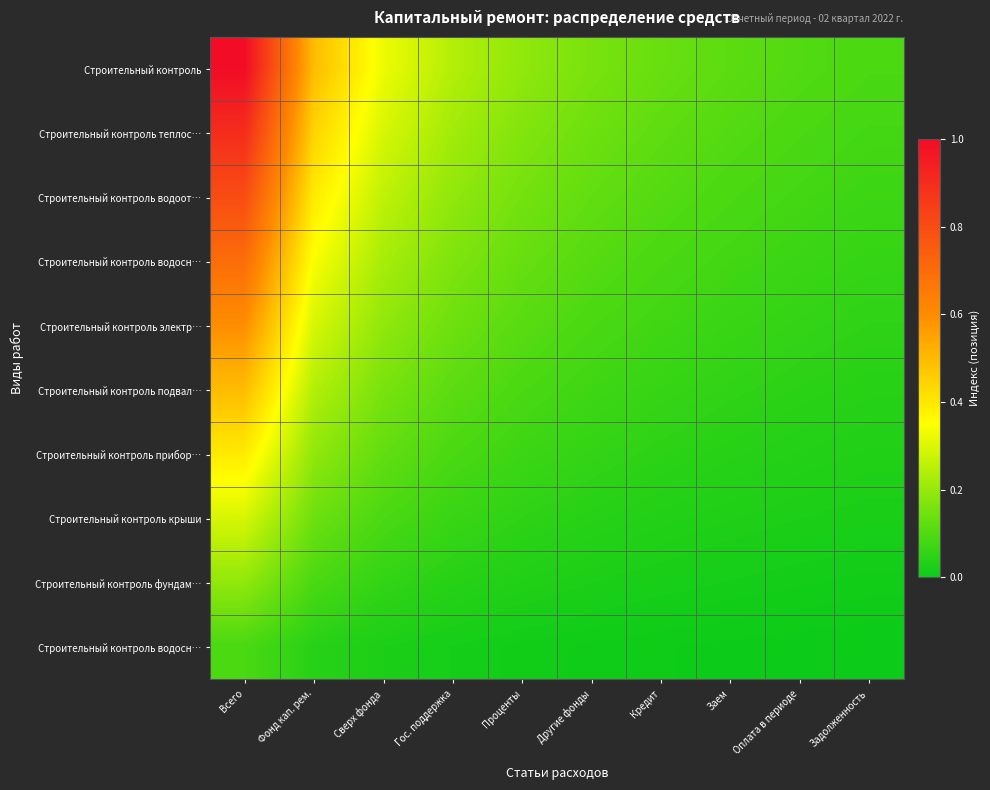

At which category is the sum across all series the highest?

Всего